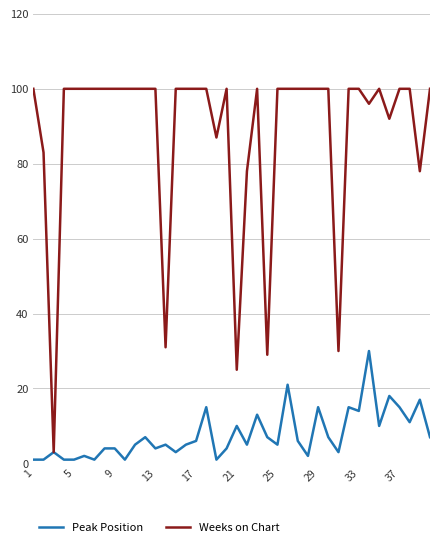

What is the highest value of the Weeks on Chart series?

100